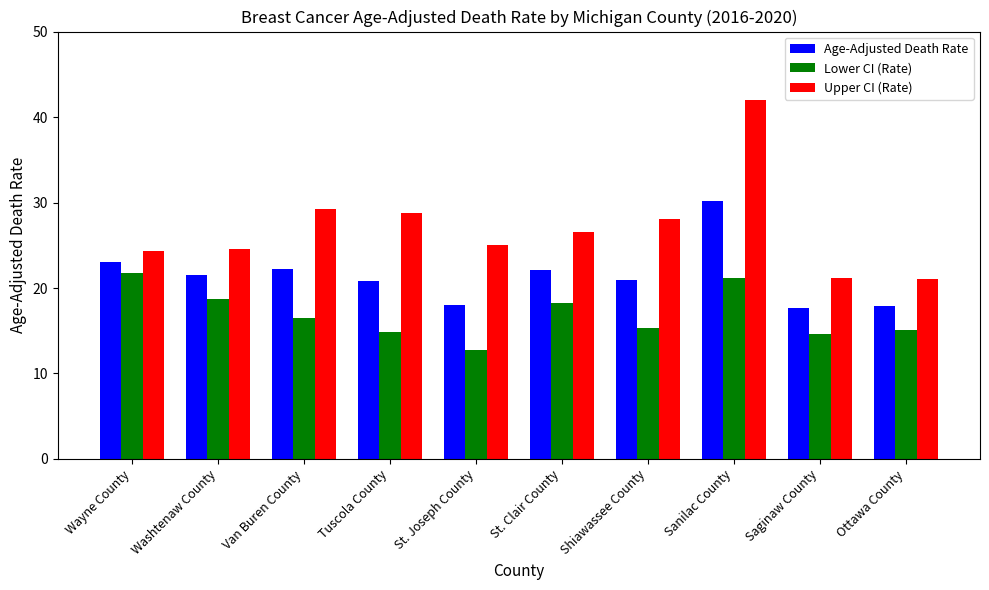

At which label does Lower CI (Rate) reach its peak?

Wayne County